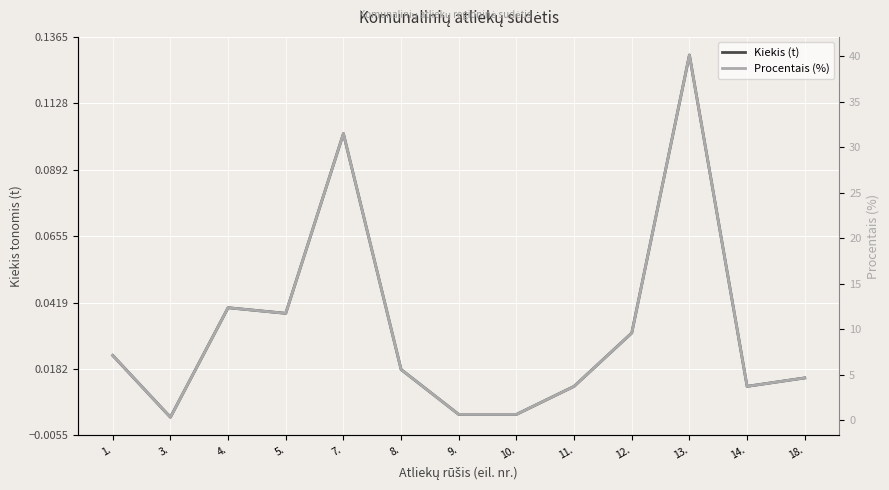

Which series has the largest total across all categories?

Procentais (%)